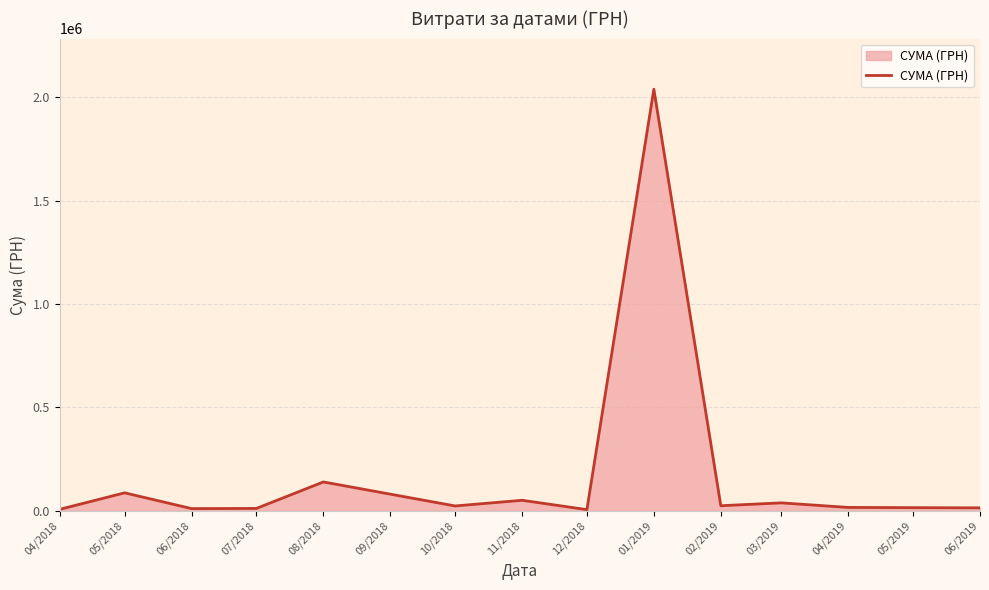

At which category does the chart reach its peak across all series?

01/2019